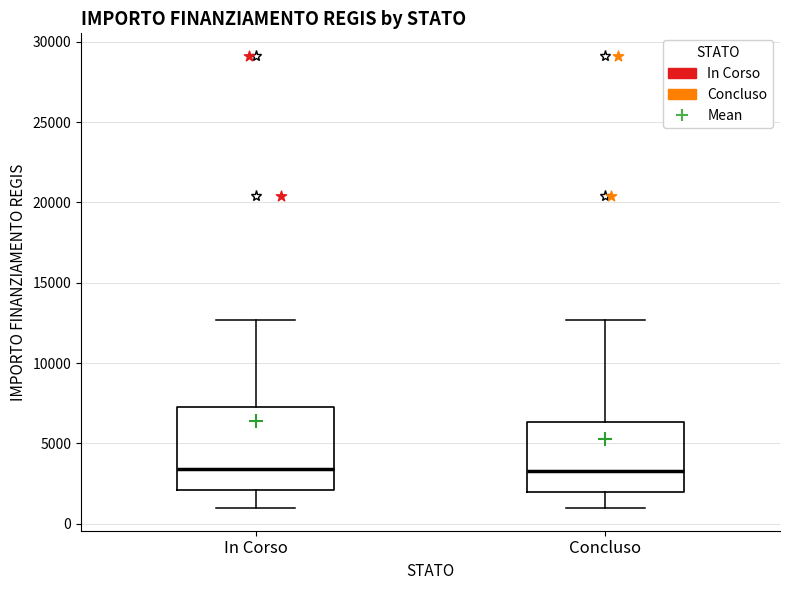

Where is the upper edge of the box for In Corso on the y-axis? The values are not printed on the chart, so give them approximately, as read against the axis.

7500